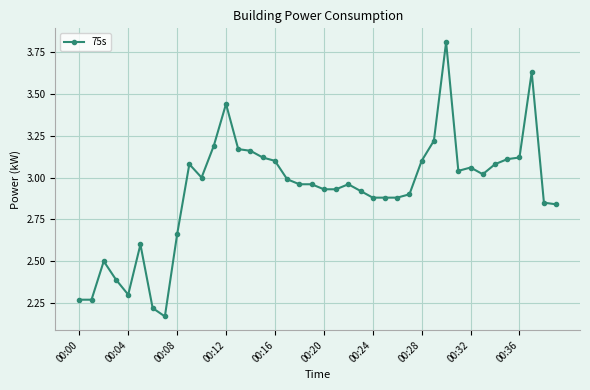

What is the difference between the maximum and second lowest values?

1.6